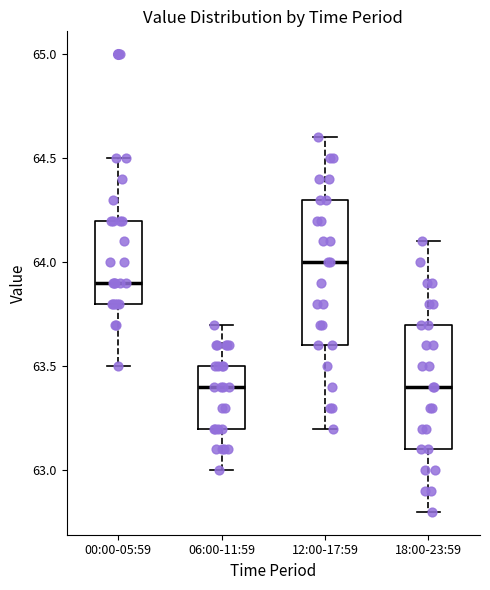

Reading left to right, read every box against the y-axis: the position of its median line, the range the box covers, and the ends of its whiskers. The values are not printed on the chart, so give them approximately, as read against the axis.

00:00-05:59: median 63.9, box 63.8 to 64.2, whiskers 63.5 to 64.5
06:00-11:59: median 63.4, box 63.2 to 63.5, whiskers 63.0 to 63.7
12:00-17:59: median 64.0, box 63.6 to 64.3, whiskers 63.2 to 64.6
18:00-23:59: median 63.4, box 63.1 to 63.7, whiskers 62.8 to 64.1